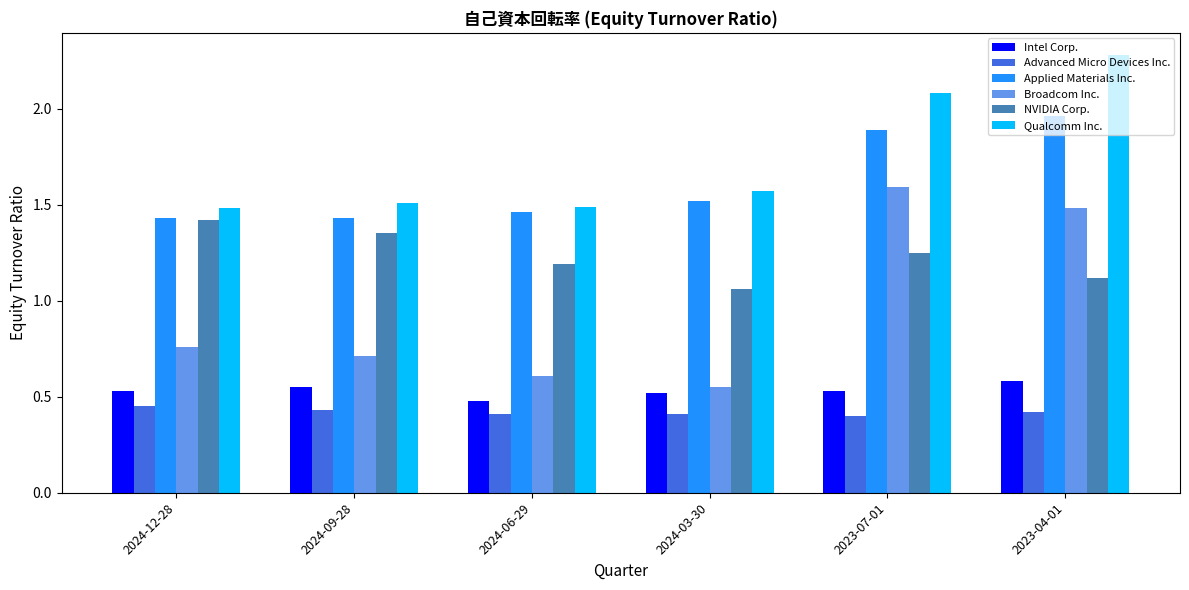

How many bars are there in each group?

6